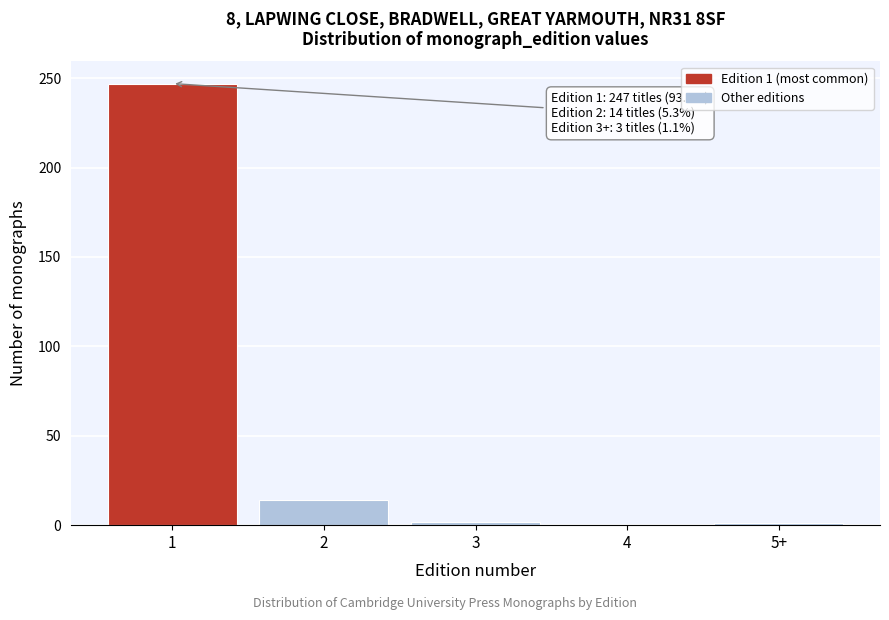

What is the sum of all values?

264